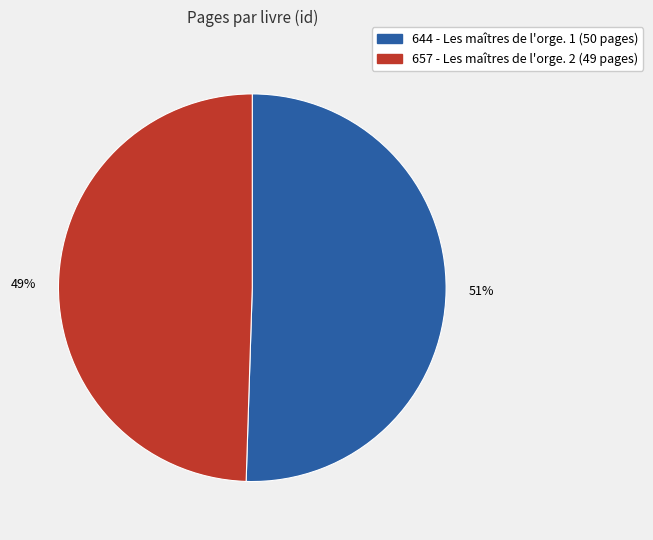

Which category has the smallest portion of the pie?

657